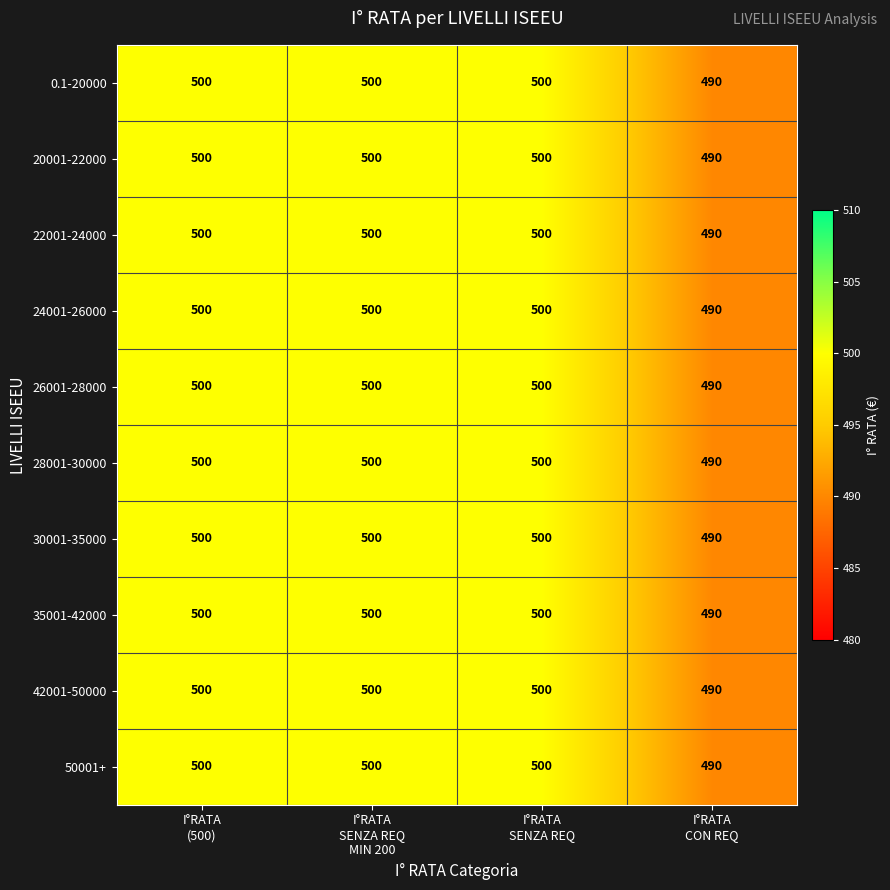

At how many categories does at least one series exceed 496?

3